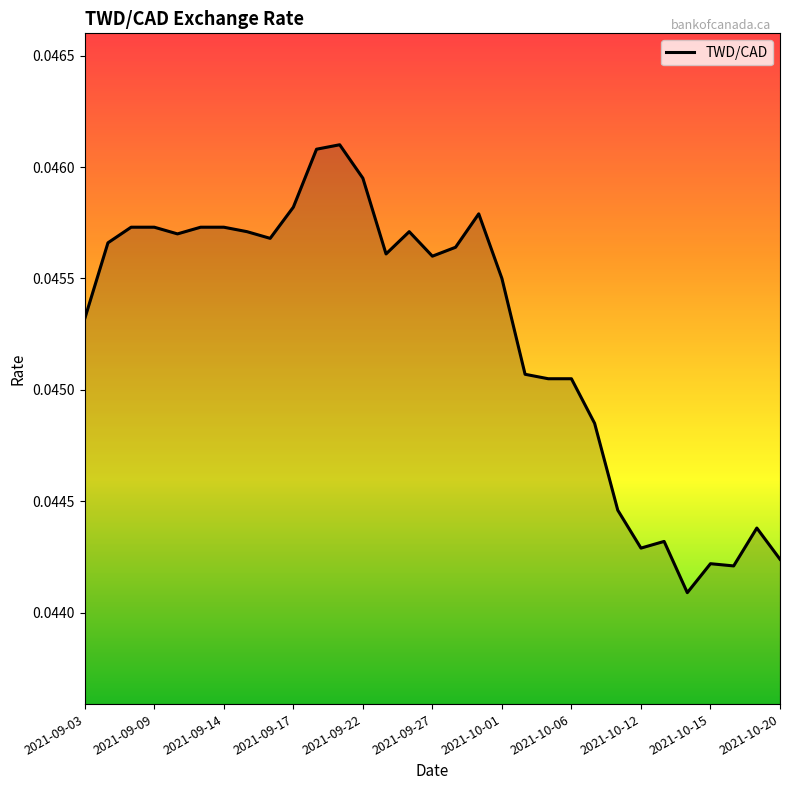

How many lines are shown in the chart?

1